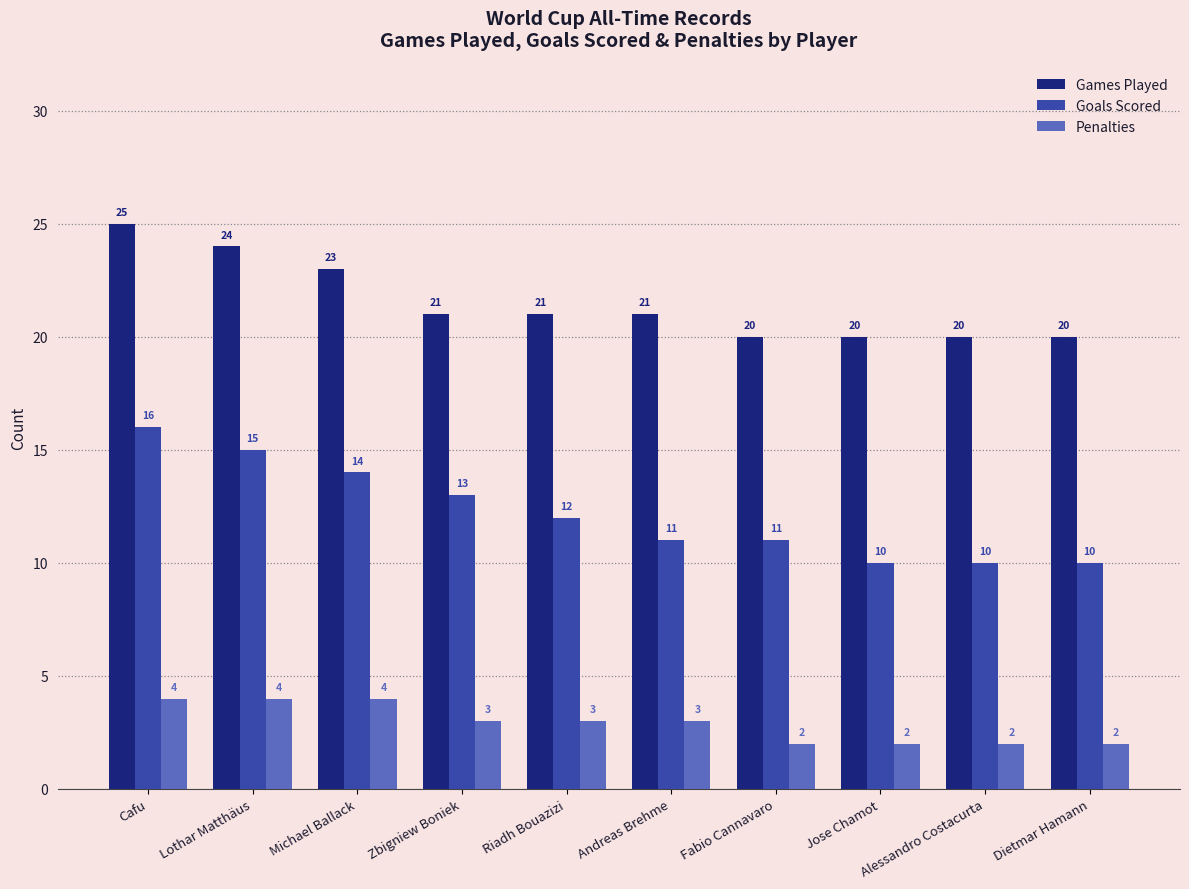

Reading left to right, transcribe all the data shown in this chart.

Games Played: 25	24	23	21	21	21	20	20	20	20
Goals Scored: 16	15	14	13	12	11	11	10	10	10
Penalties: 4	4	4	3	3	3	2	2	2	2